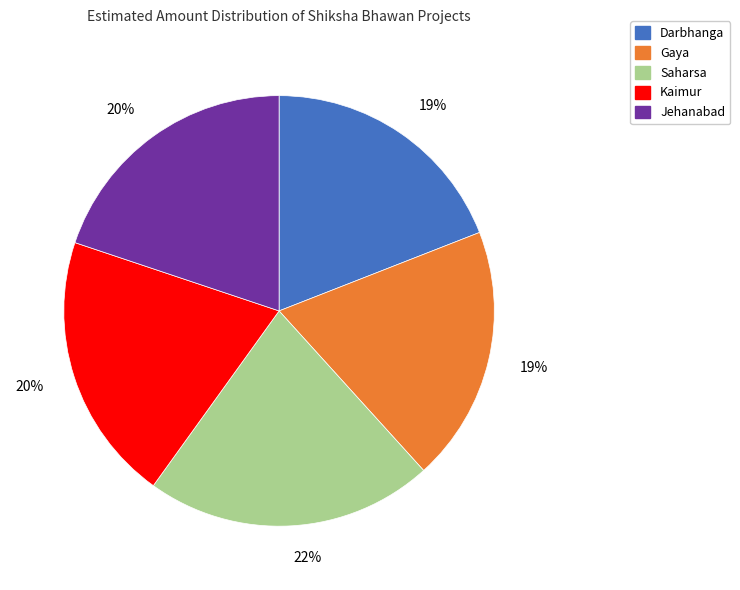

To the nearest percent, what is the combined percentage of Kaimur and Jehanabad?

40%